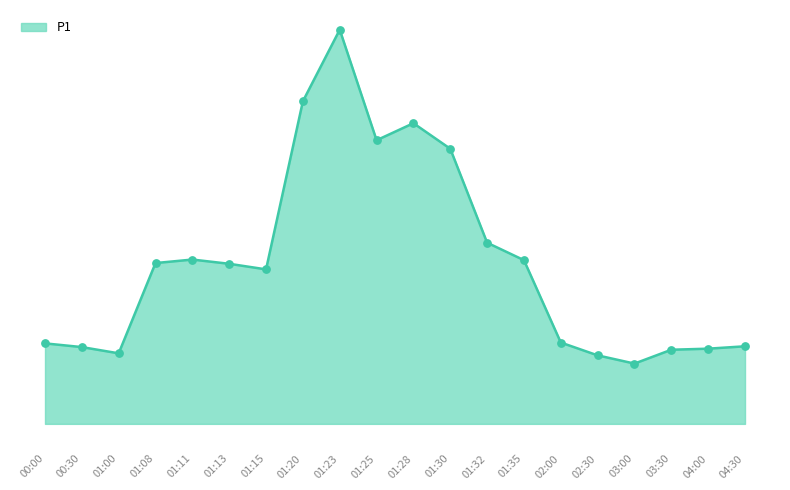

Which has a higher value, 03:00 or 01:08?

01:08